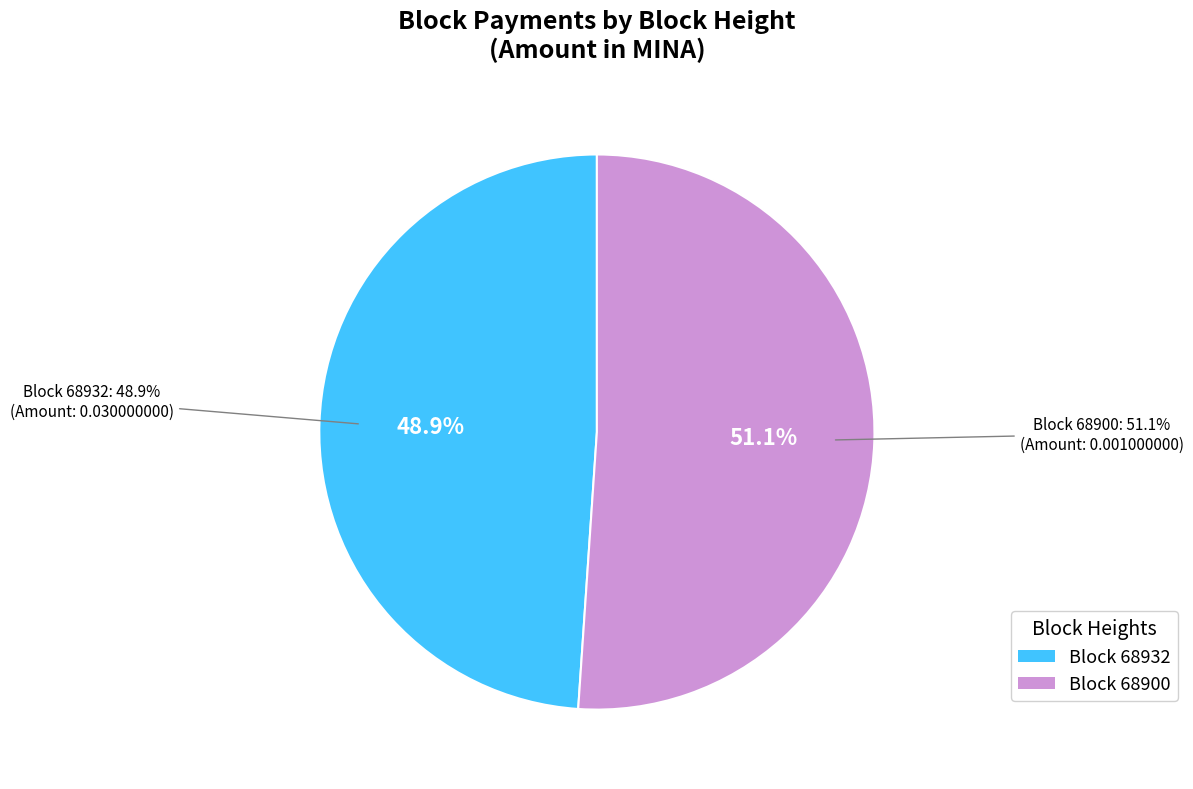

What percentage do 68932 and 68900 together represent?

100.0%